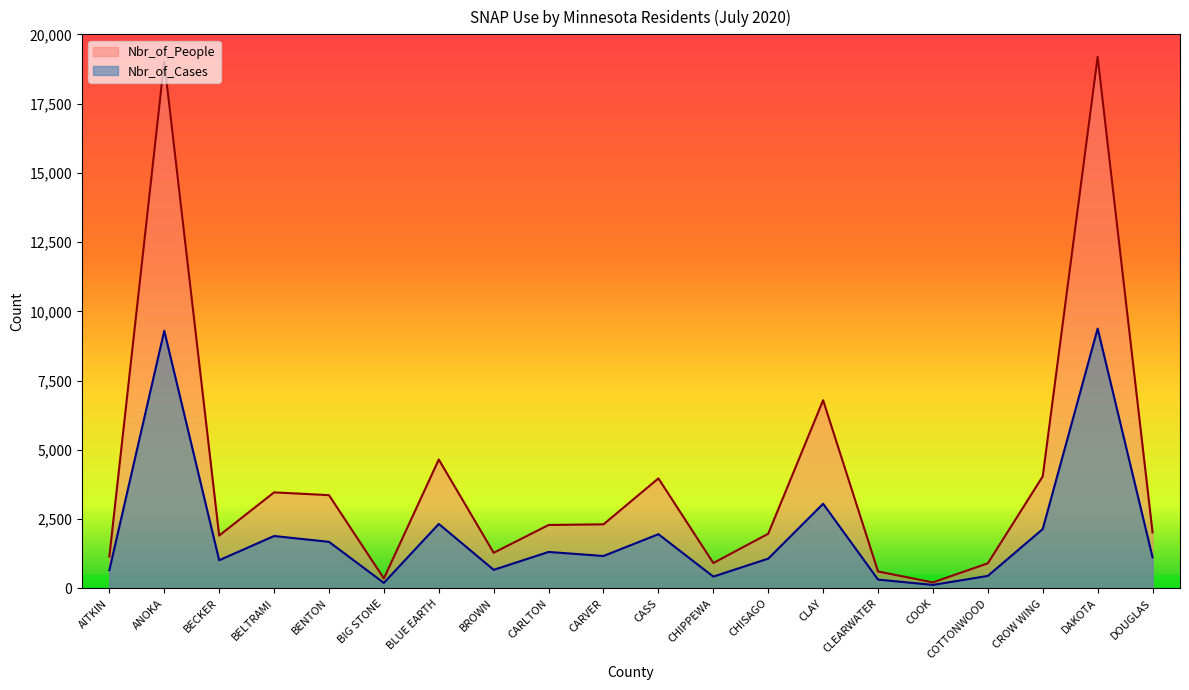

How many values in the Nbr_of_People series are below 2290?

10